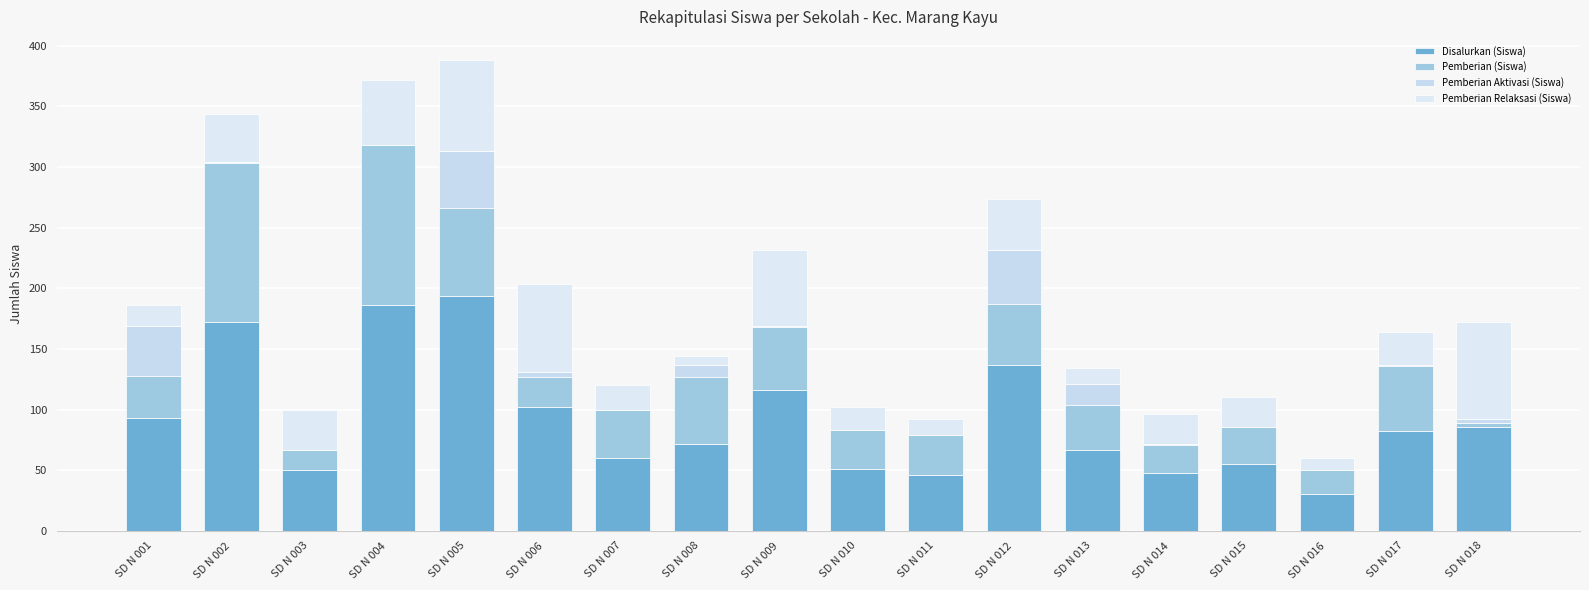

Does the chart contain stacked bars?

Yes